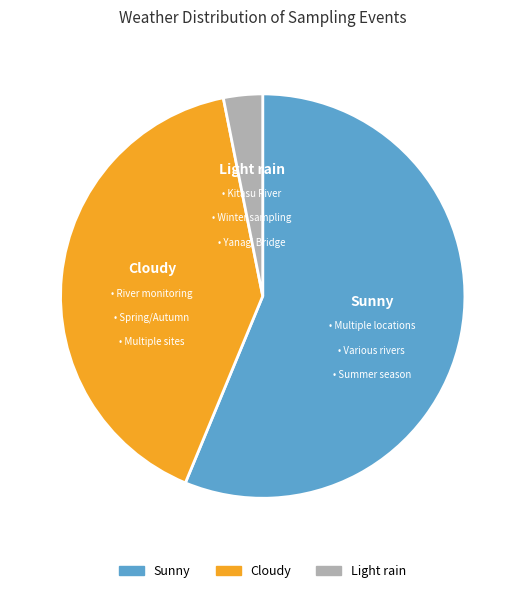

Does any single category account for the majority?

Yes